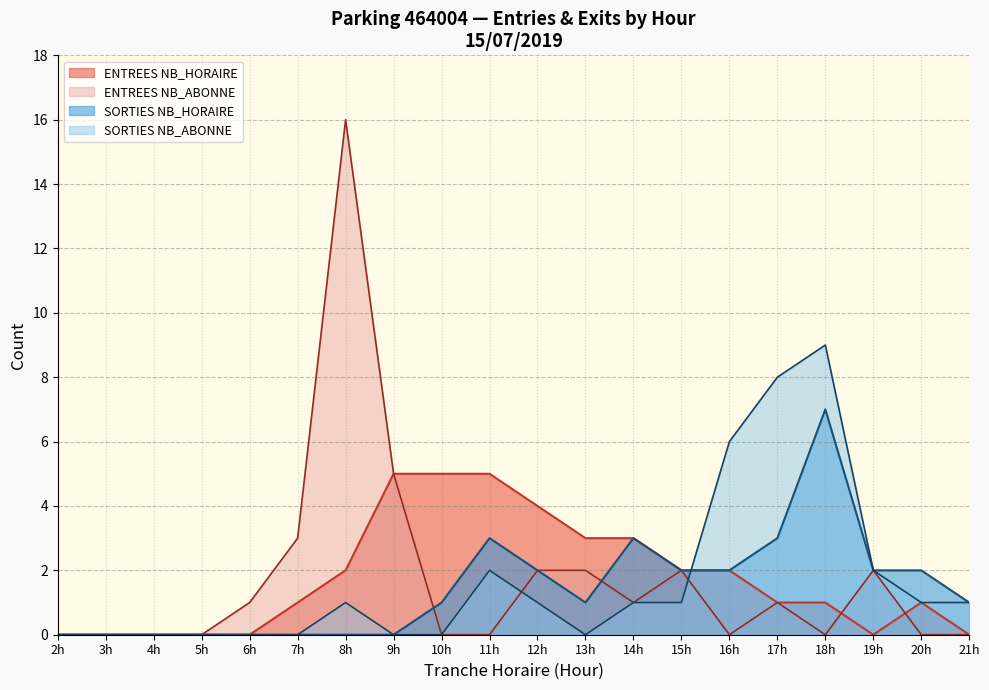

What are all the series names shown in the legend?

ENTREES NB_HORAIRE, ENTREES NB_ABONNE, SORTIES NB_HORAIRE, SORTIES NB_ABONNE